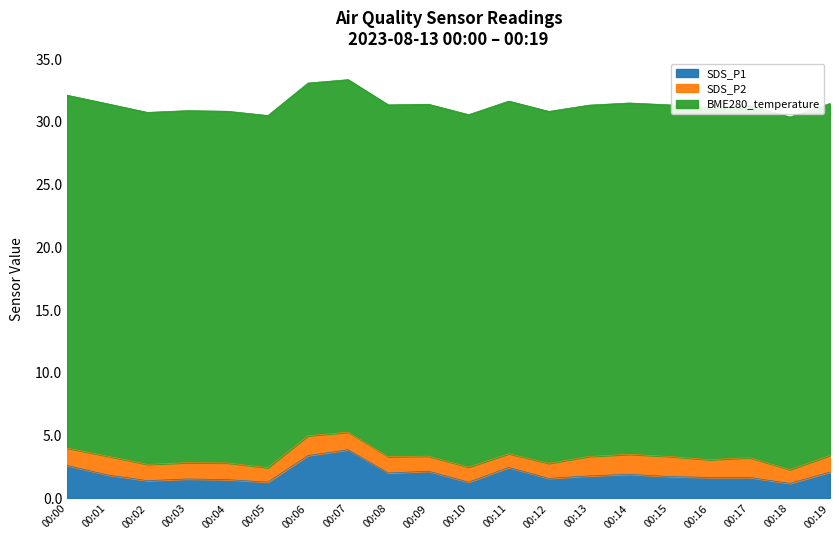

Reading right to left, list all the values displayed in this chart.

SDS_P1: 00:19=2.1	00:18=1.2	00:17=1.7	00:16=1.7	00:15=1.8	00:14=1.9	00:13=1.8	00:12=1.6	00:11=2.5	00:10=1.3	00:09=2.2	00:08=2.0	00:07=3.9	00:06=3.4	00:05=1.3	00:04=1.5	00:03=1.6	00:02=1.4	00:01=1.9	00:00=2.6
SDS_P2: 00:19=1.3	00:18=1.1	00:17=1.6	00:16=1.4	00:15=1.6	00:14=1.6	00:13=1.6	00:12=1.2	00:11=1.1	00:10=1.2	00:09=1.2	00:08=1.3	00:07=1.4	00:06=1.6	00:05=1.1	00:04=1.3	00:03=1.3	00:02=1.3	00:01=1.5	00:00=1.4
BME280_temperature: 00:19=28.0	00:18=28.1	00:17=28.1	00:16=28.1	00:15=28.0	00:14=28.0	00:13=28.0	00:12=28.0	00:11=28.1	00:10=28.1	00:09=28.0	00:08=28.0	00:07=28.1	00:06=28.1	00:05=28.1	00:04=28.0	00:03=28.1	00:02=28.0	00:01=28.1	00:00=28.1